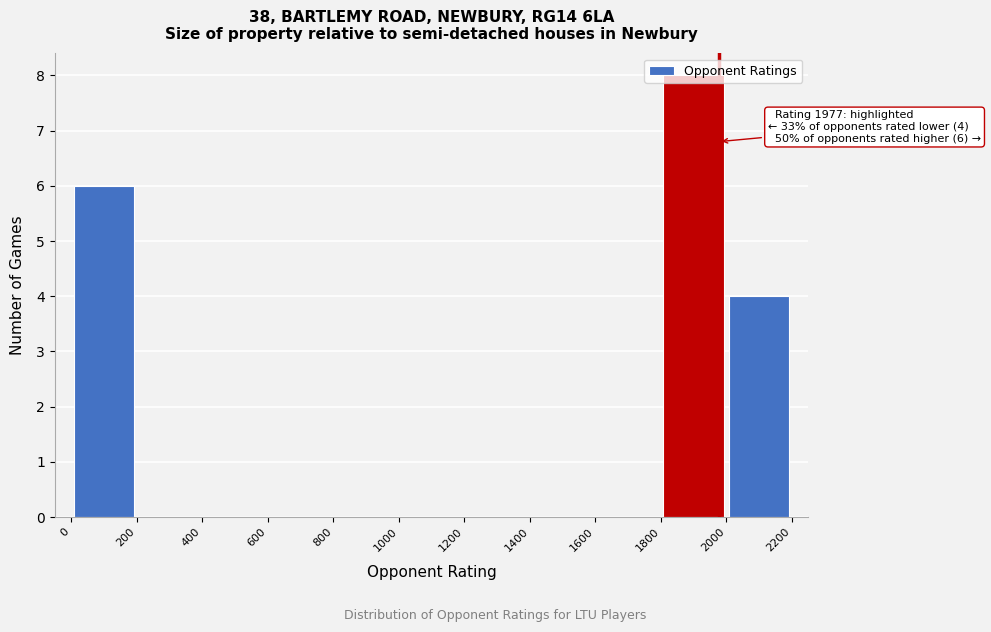

Over which range of the x-axis is the bar tallest?

1800 to 2000